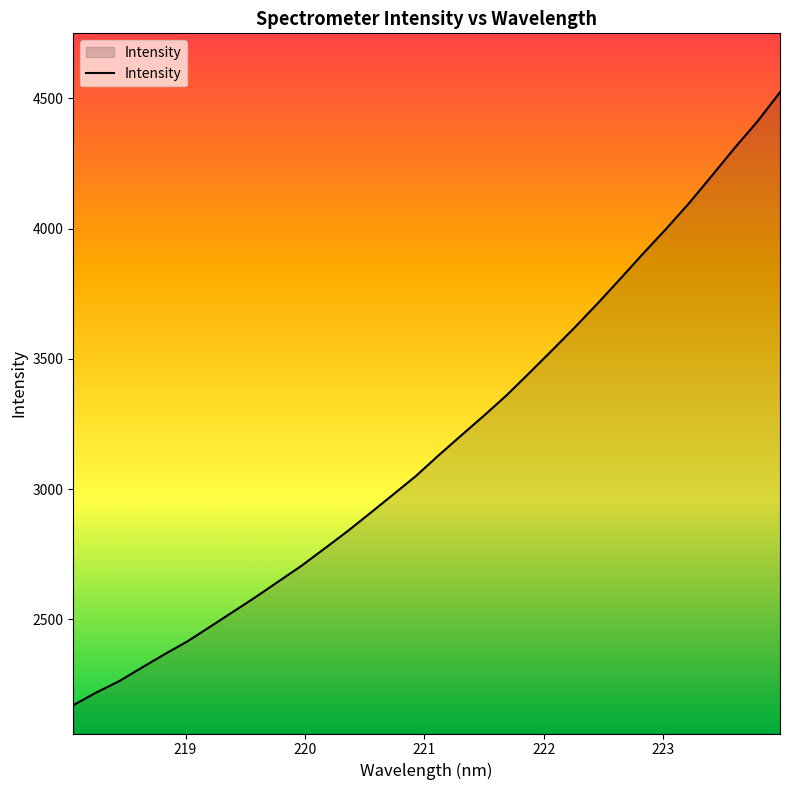

Count the number of values greater than 3129.

16